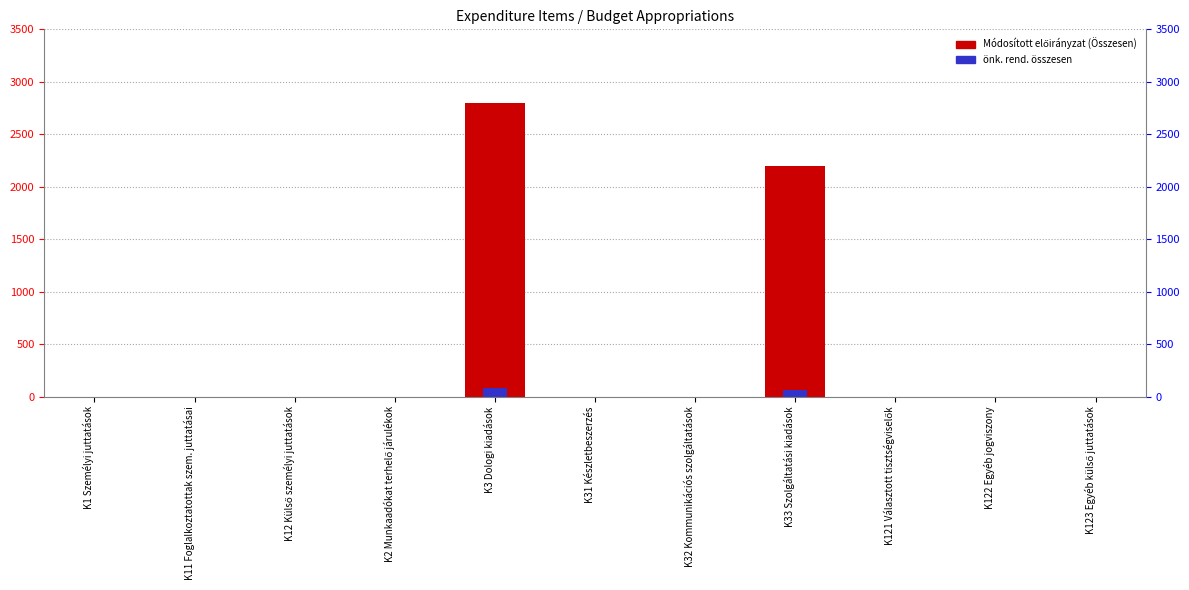

Rank the series by their average value, from lowest to highest.

3/2018. (II.12.) önk. rend., Módosított előirányzat (Összesen)